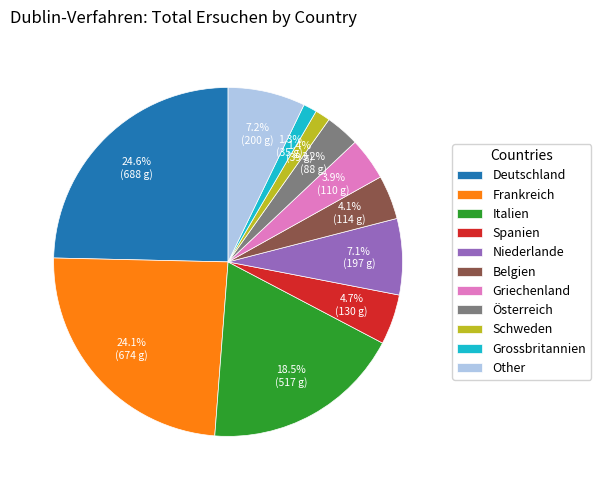

To the nearest percent, what is the average slice percentage?

9%